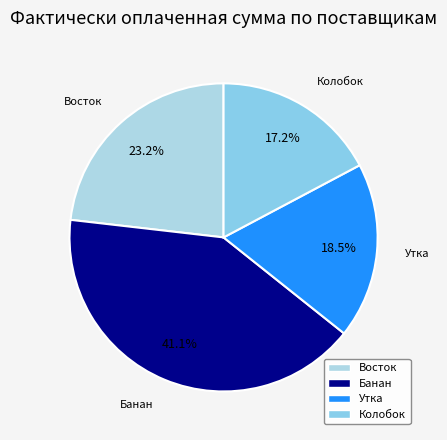

Which has a higher value, Утка or Банан?

Банан